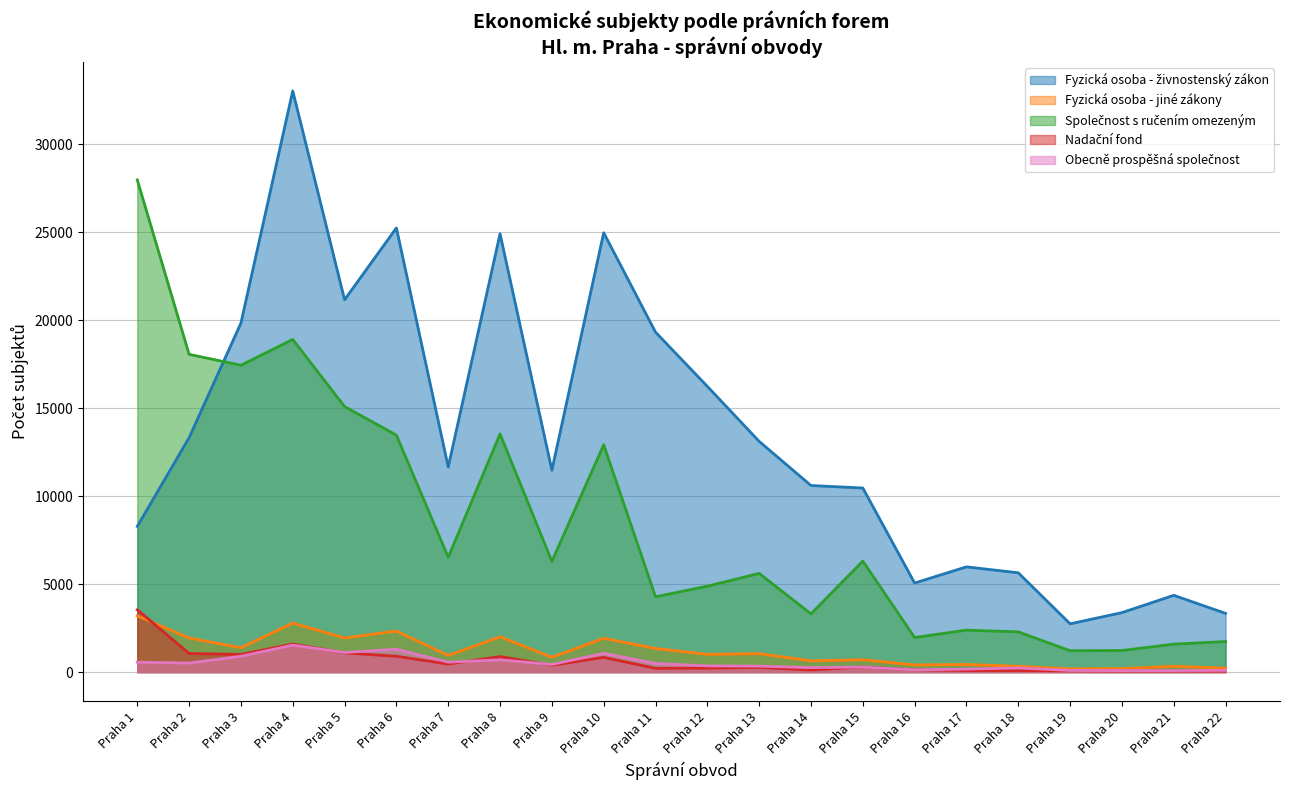

What is the lowest value of the Nadační fond series?

57